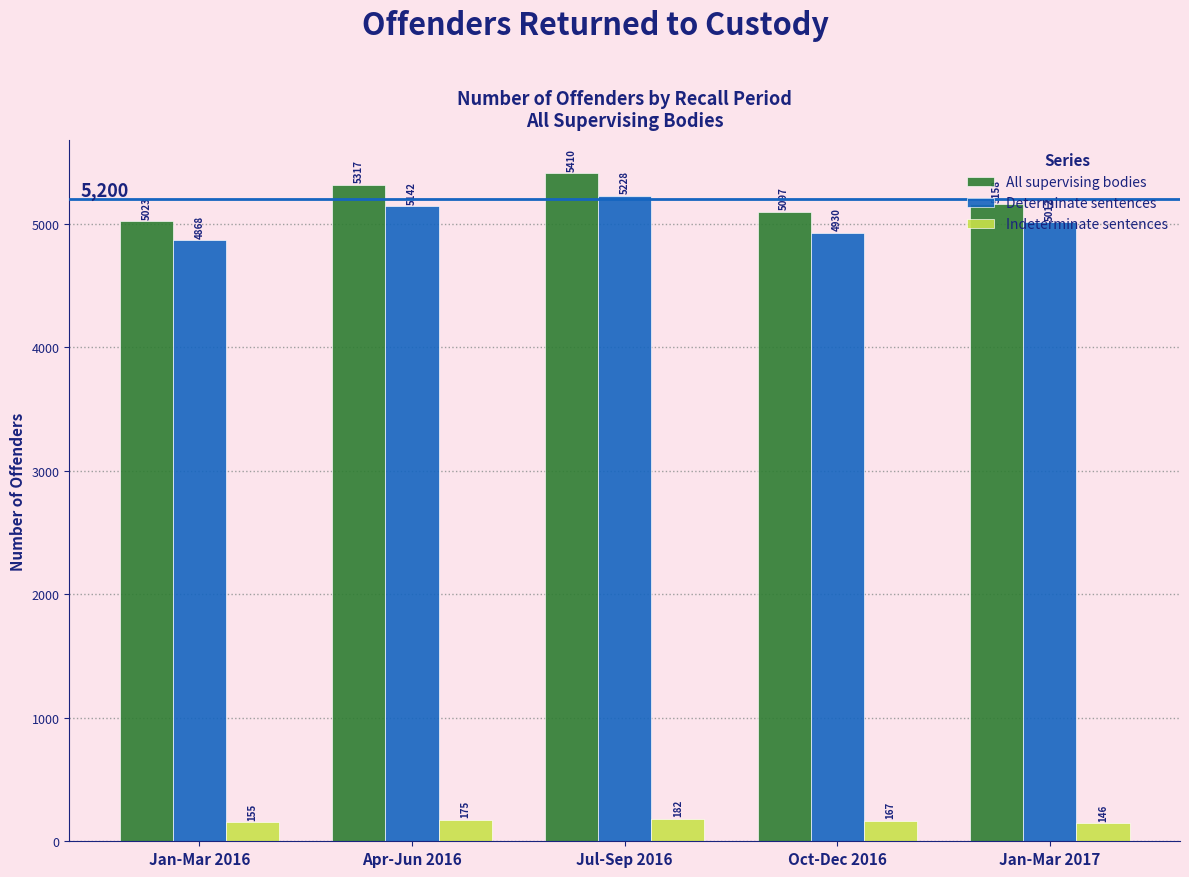

What is the sum of all Determinate sentences values?

25180